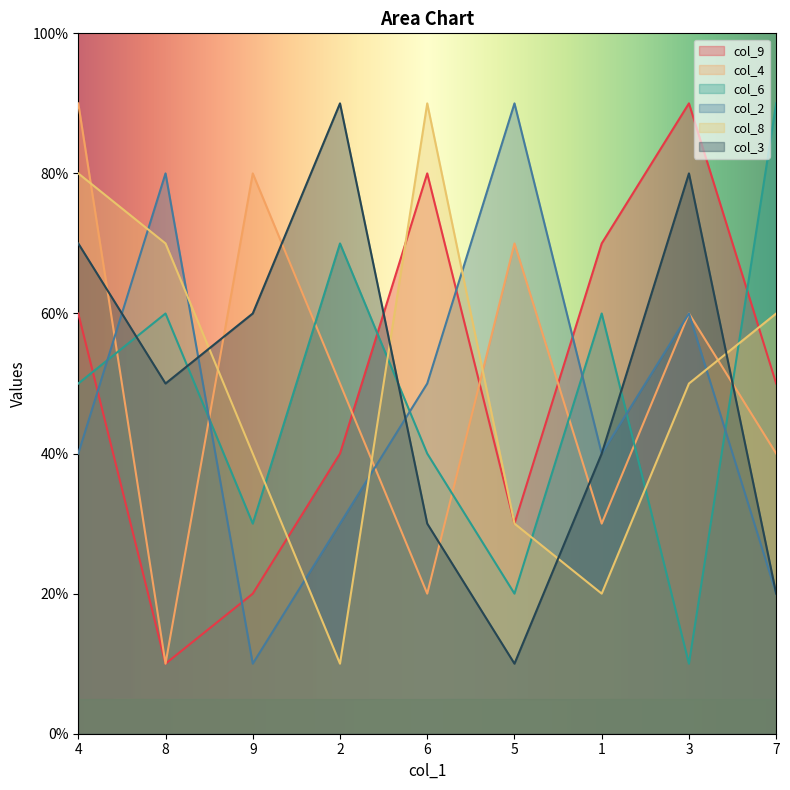

True or false: col_2 and col_4 cross at least once.

True